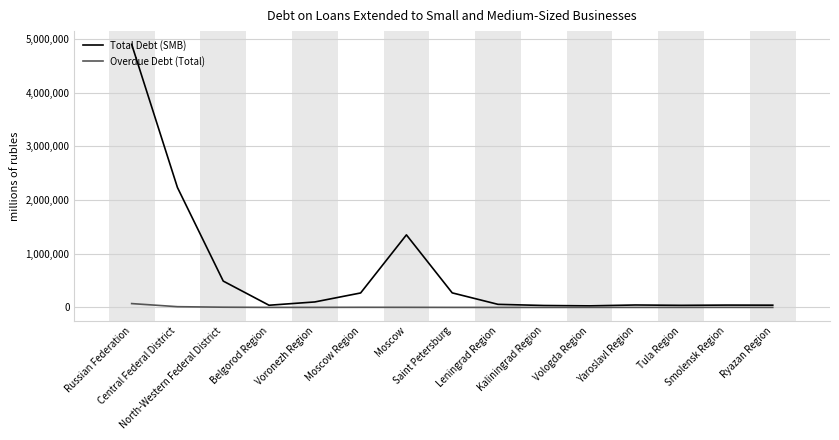

List the series in order of their peak value, highest first.

Total Debt (SMB), Overdue Debt (Total)